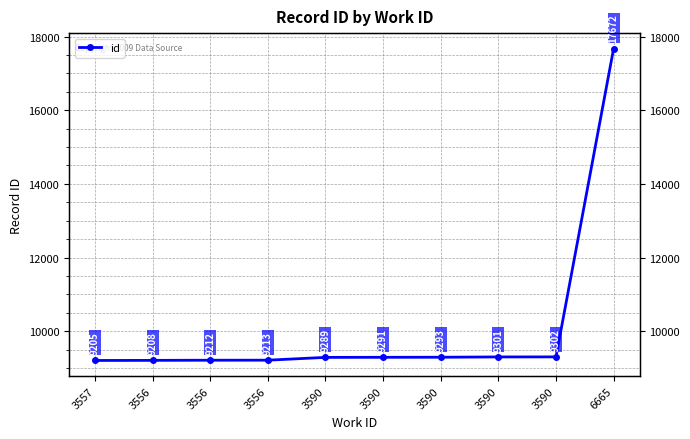

What is the approximate value at 3590, to the nearest 100?

9300